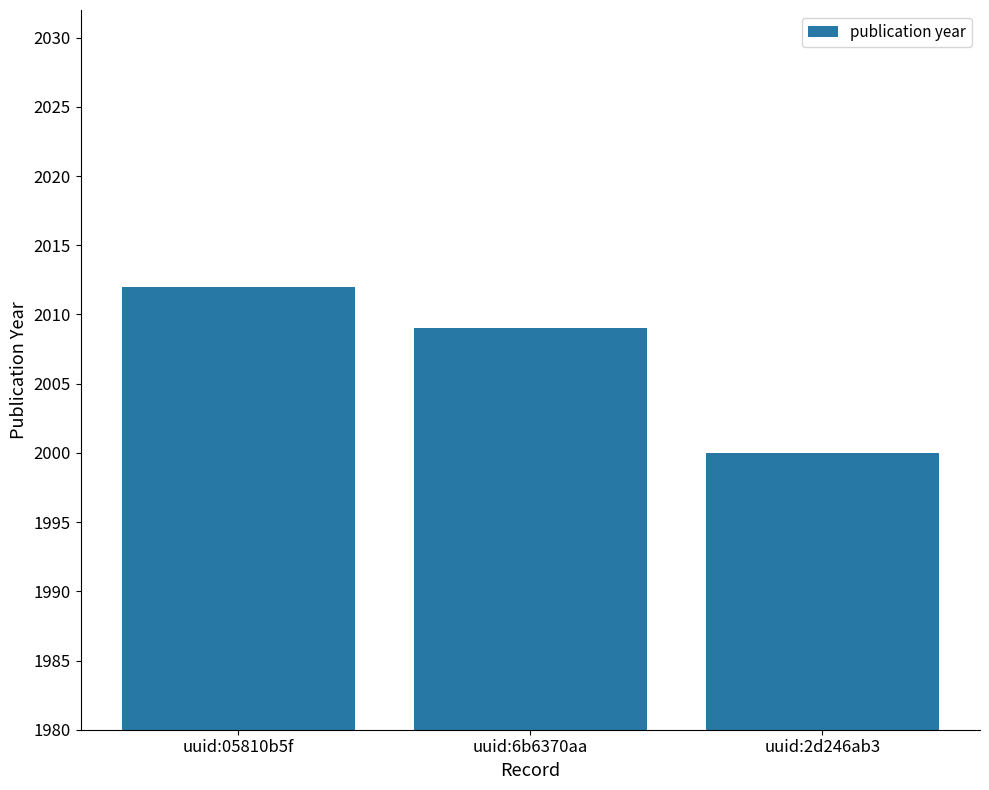

List the labels in order of value, smallest first.

uuid:2d246ab3, uuid:6b6370aa, uuid:05810b5f